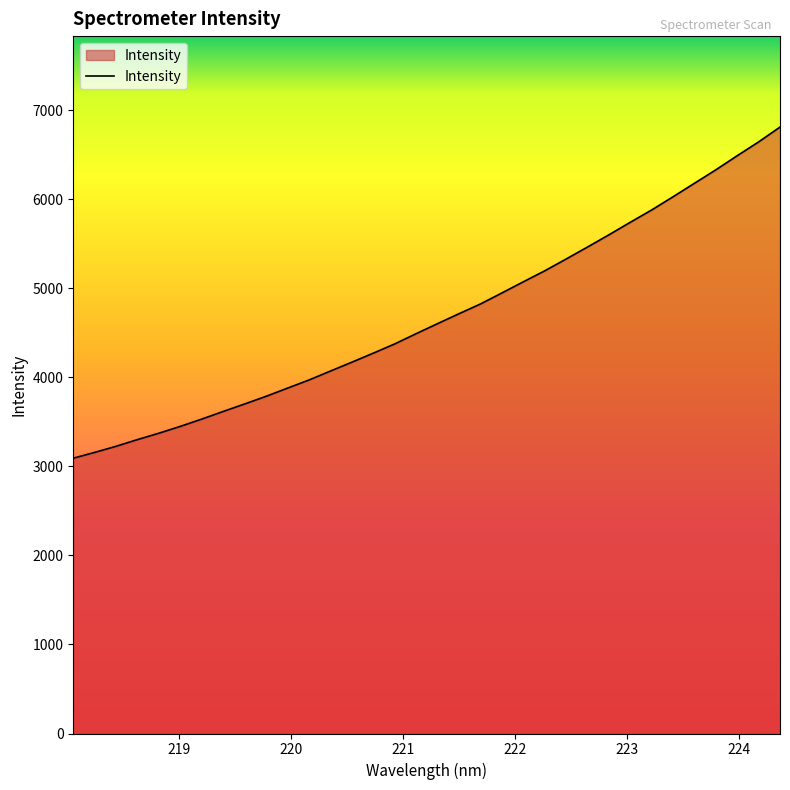

What is the minimum value shown in the chart?

3091.0